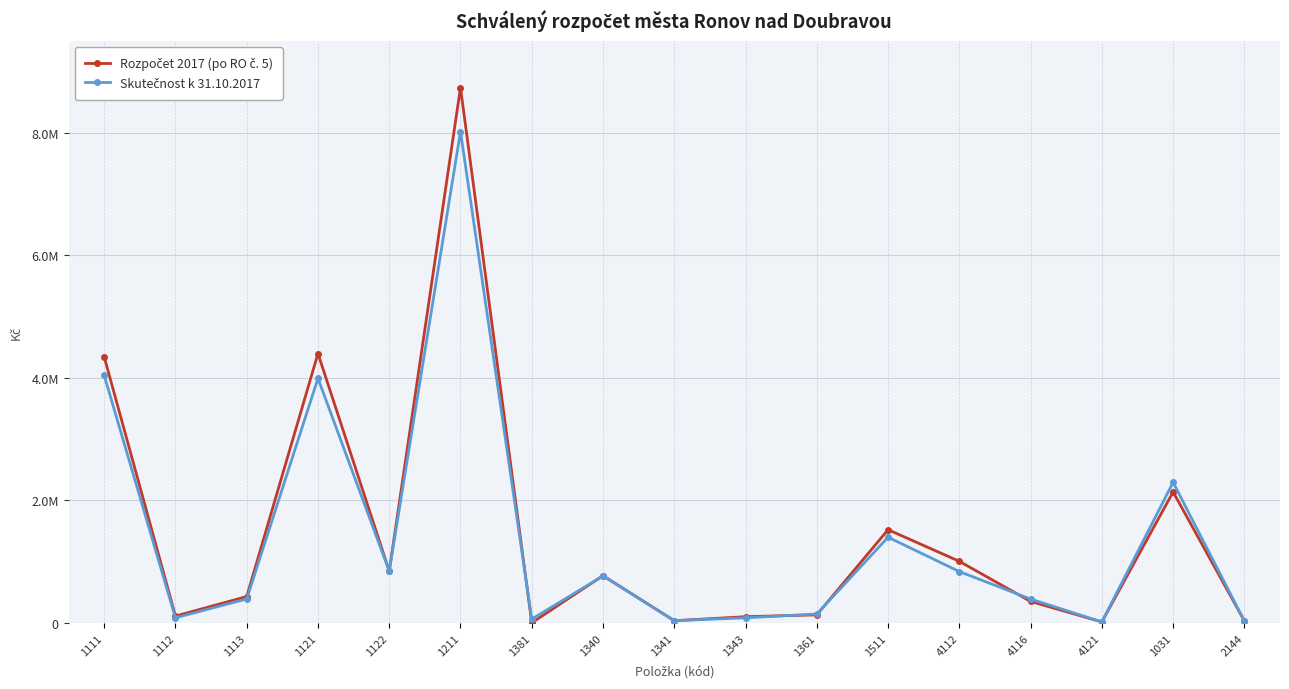

Which has a higher value, 2144 or 1121?

1121